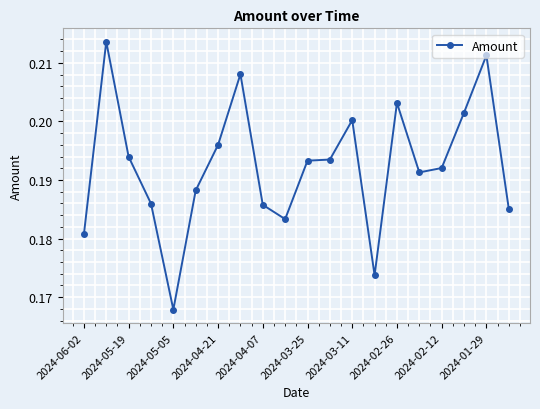

Is this an area chart (filled region under the line)?

No